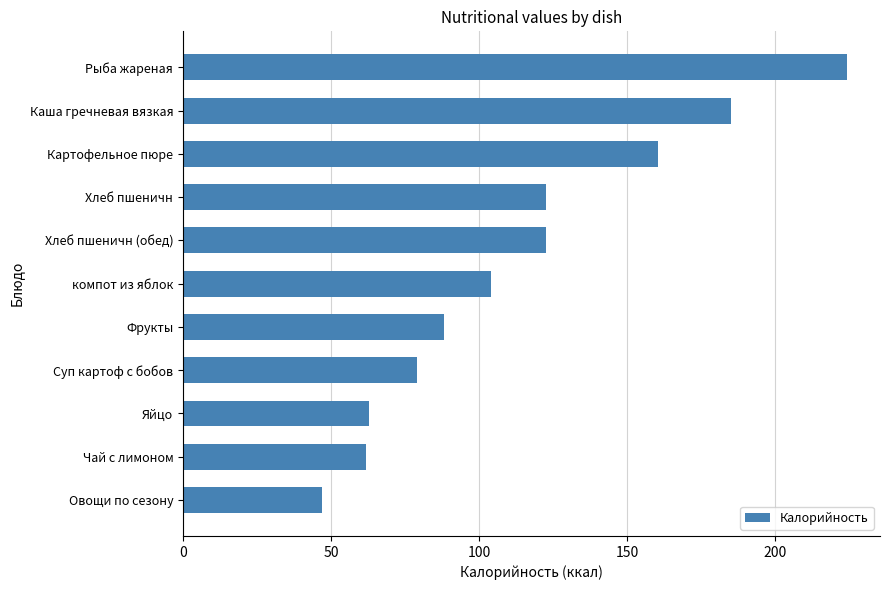

Which label corresponds to the smallest value in the chart?

Овощи по сезону